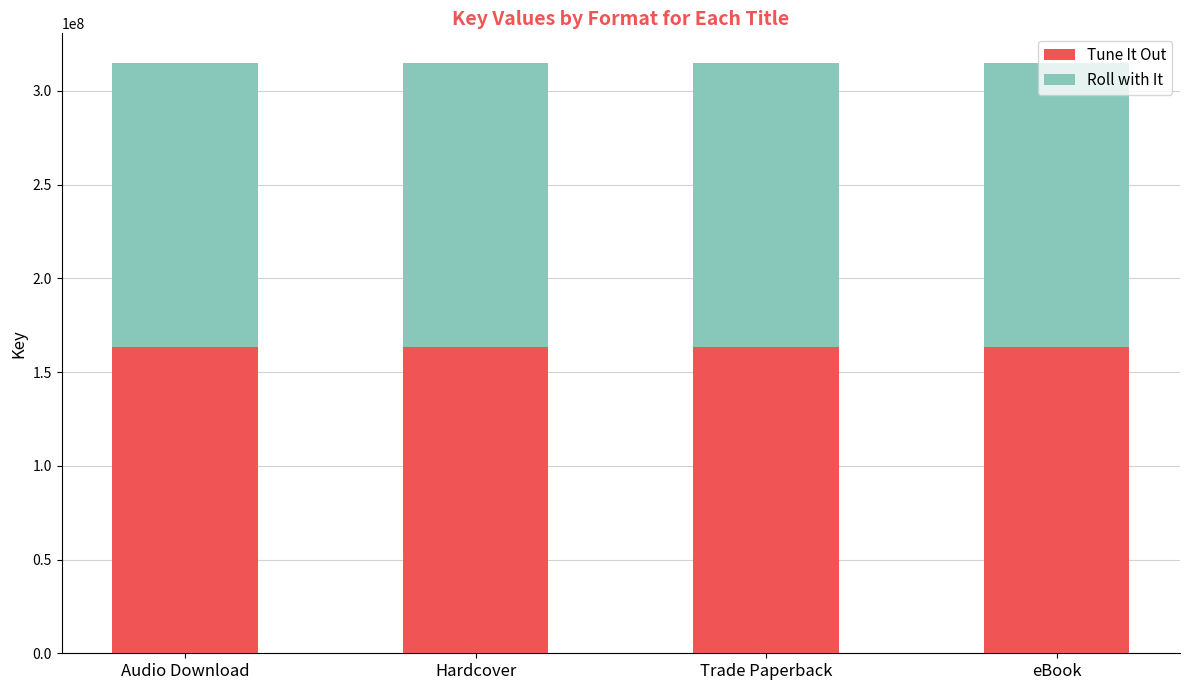

The Tune It Out series shows 163442704 at Trade Paperback. True or false?

True